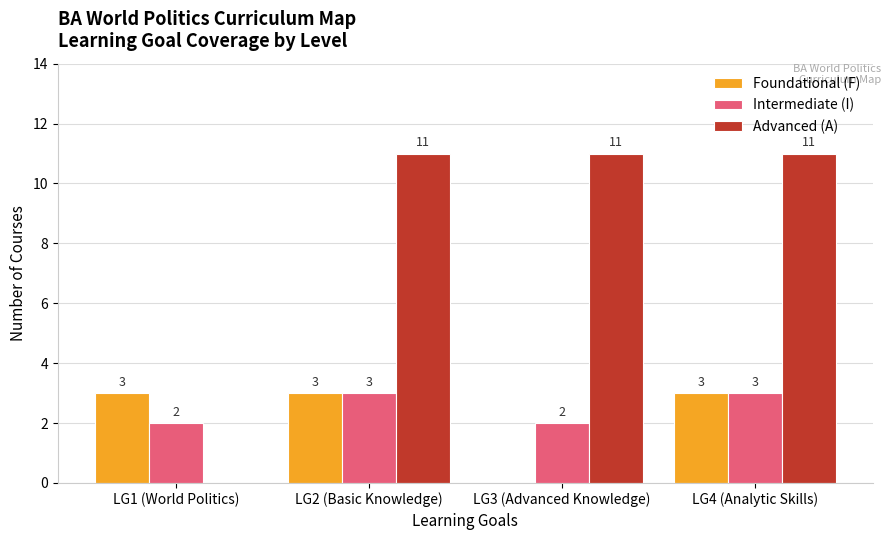

Which series has the largest total across all categories?

Advanced (A)